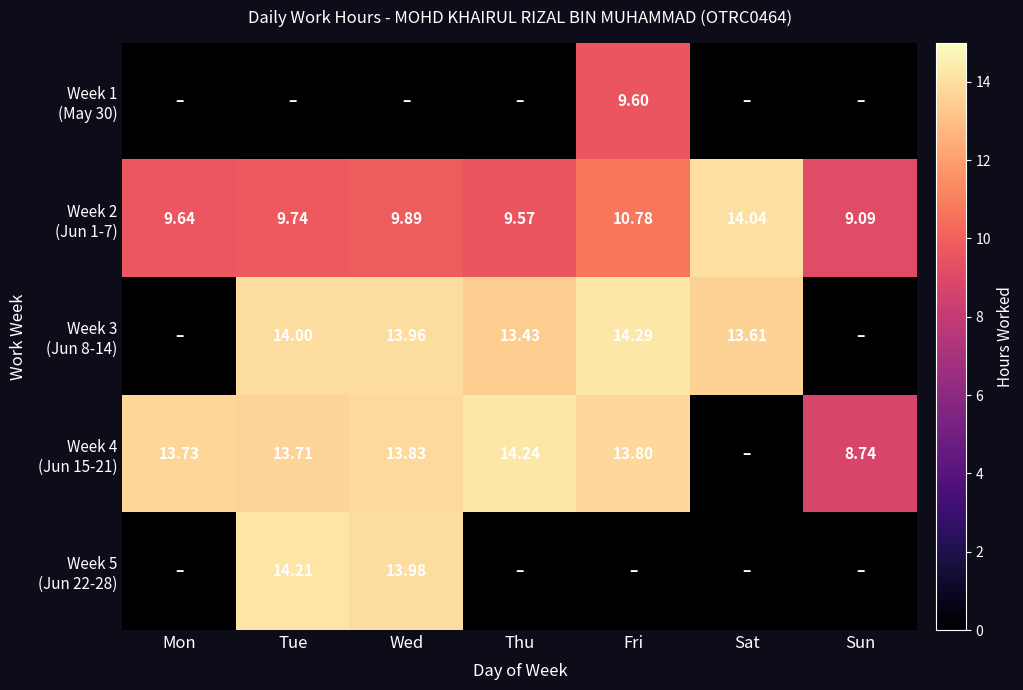

At which category does the chart reach its peak across all series?

Fri